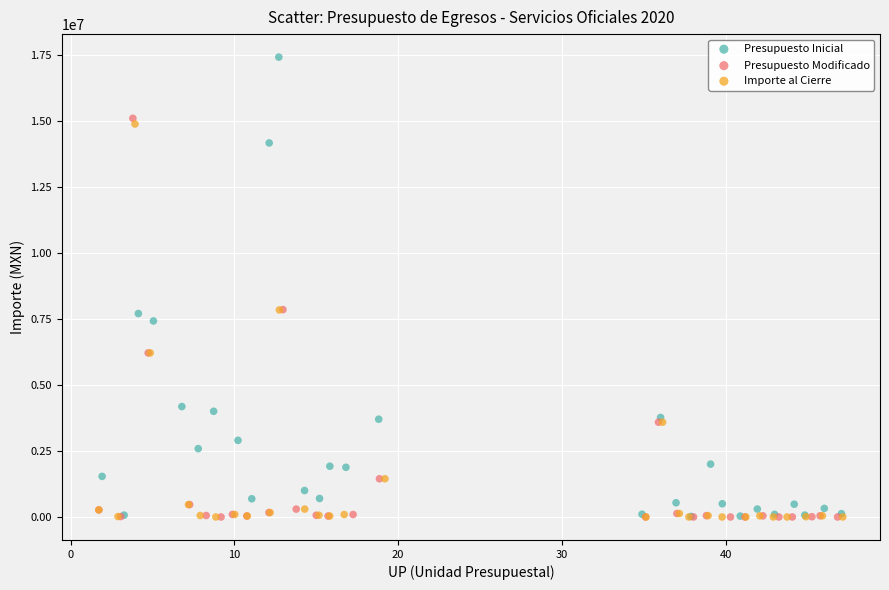

What are all the series names shown in the legend?

Presupuesto Inicial, Presupuesto Modificado, Importe al Cierre